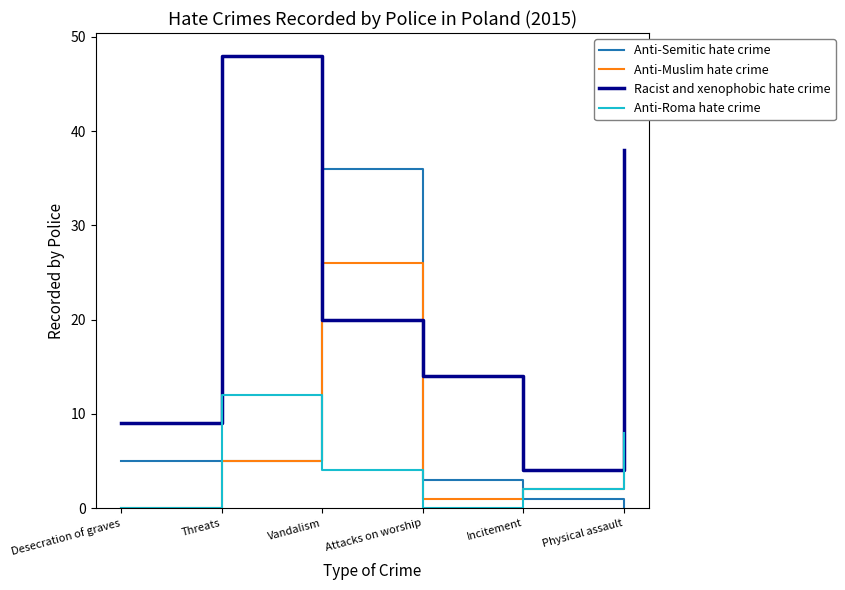

Reading left to right, transcribe all the data shown in this chart.

Anti-Semitic hate crime: 5	5	36	3	1	0
Anti-Muslim hate crime: 0	5	26	1	2	8
Racist and xenophobic hate crime: 9	48	20	14	4	38
Anti-Roma hate crime: 0	12	4	0	2	8